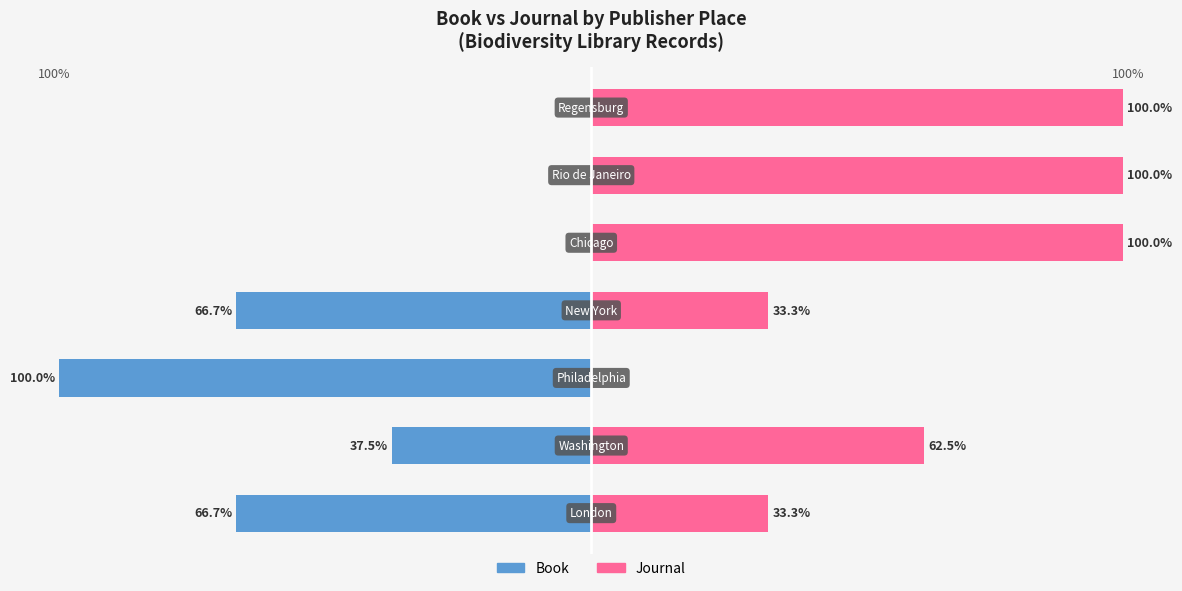

What is the highest value of the Journal series?

100.0